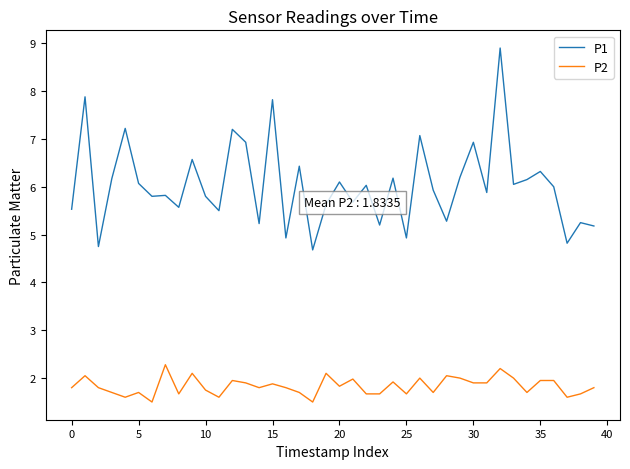

Which series has the largest range (max minus min)?

P1